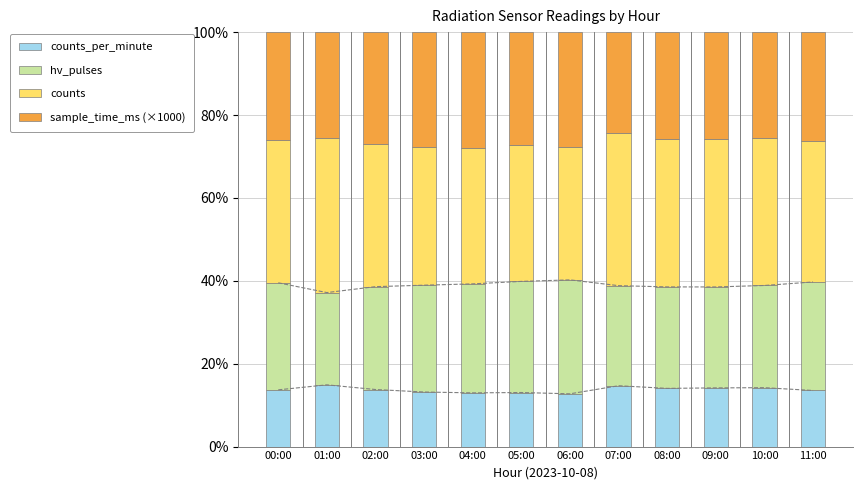

At which label does sample_time_ms (×1000) reach its minimum?

07:00